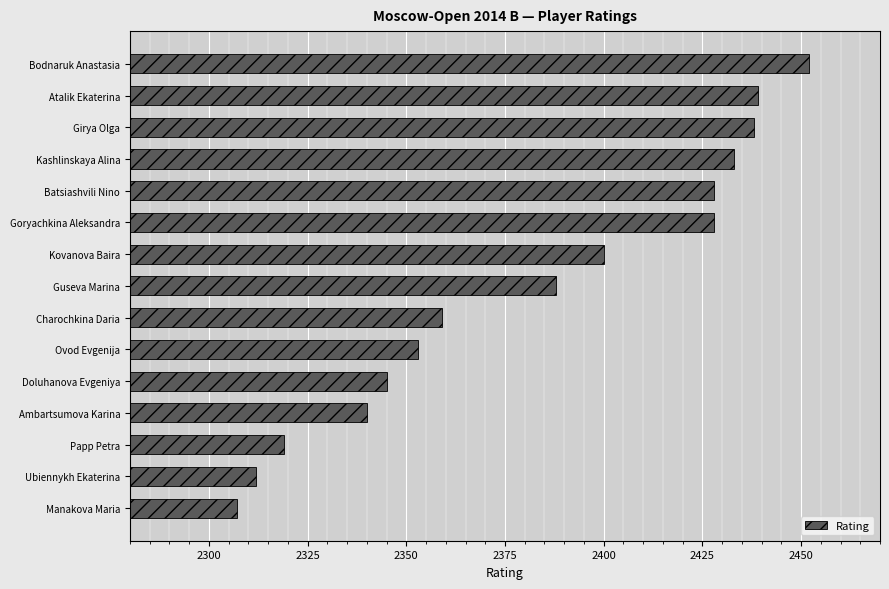

What is the label of the 2nd bar from the bottom?

Ubiennykh Ekaterina